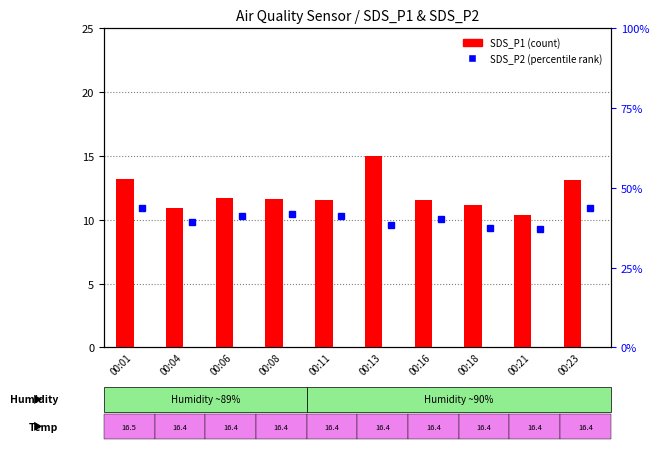

What is the change in value from 00:04 to 00:21?

-0.5